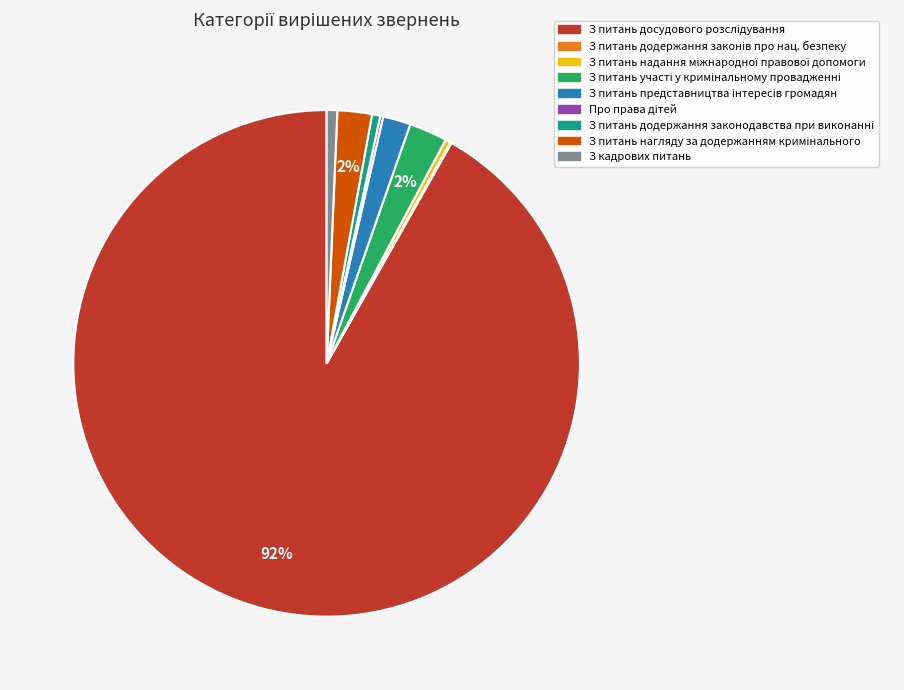

To the nearest percent, what is the average slice percentage?

11%